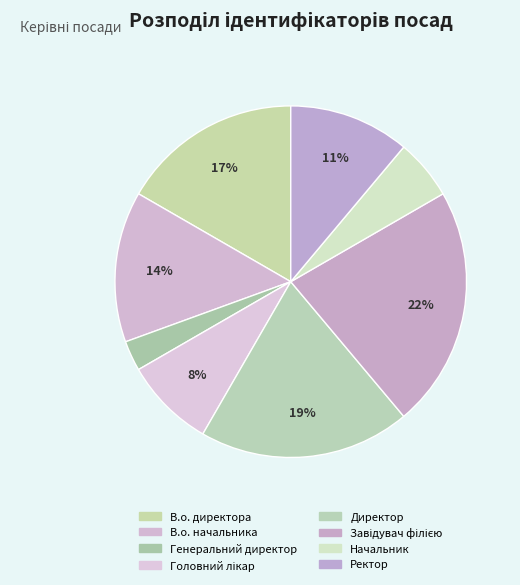

To the nearest percent, what is the average slice percentage?

12%